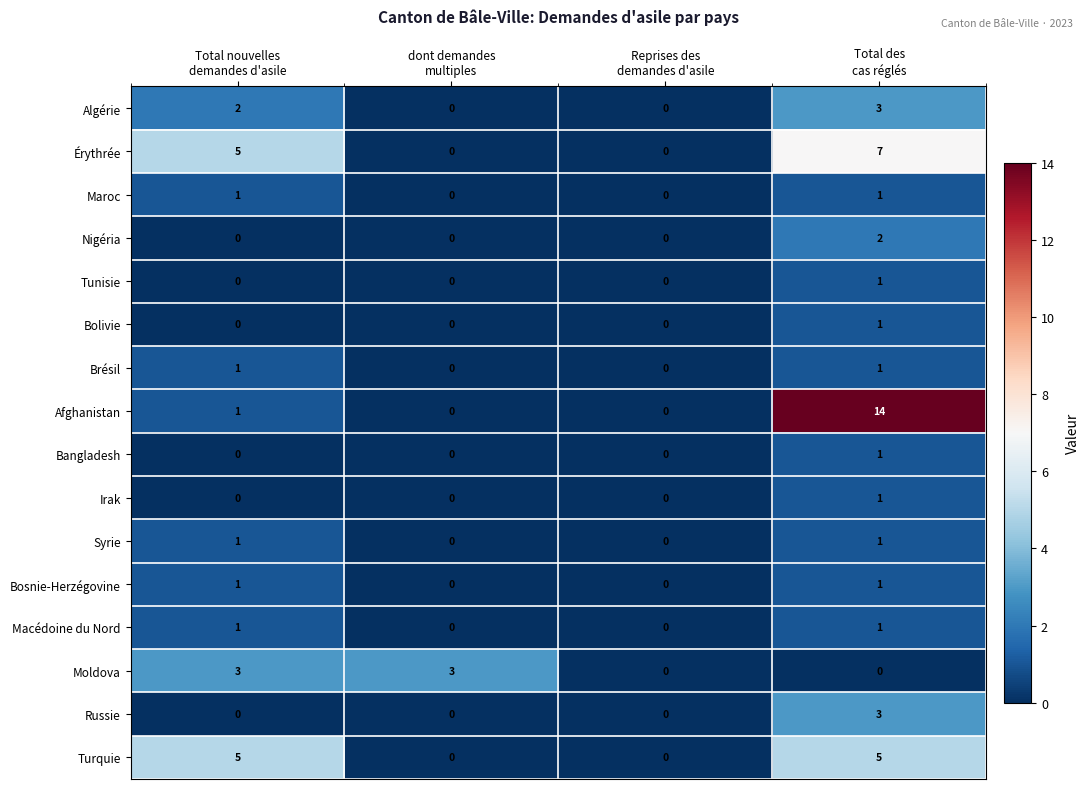

Between Total nouvelles
demandes d'asile and Total des
cas réglés, which series saw the biggest shift?

Afghanistan